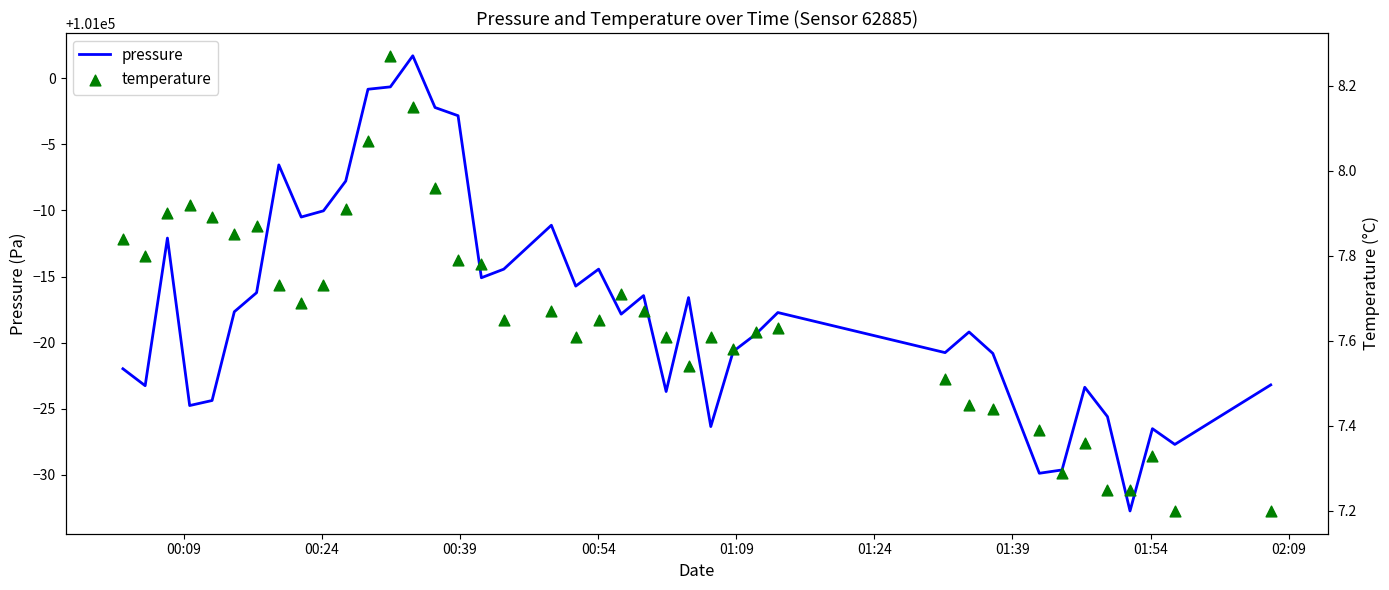

Which series contains the lowest Y value?

temperature